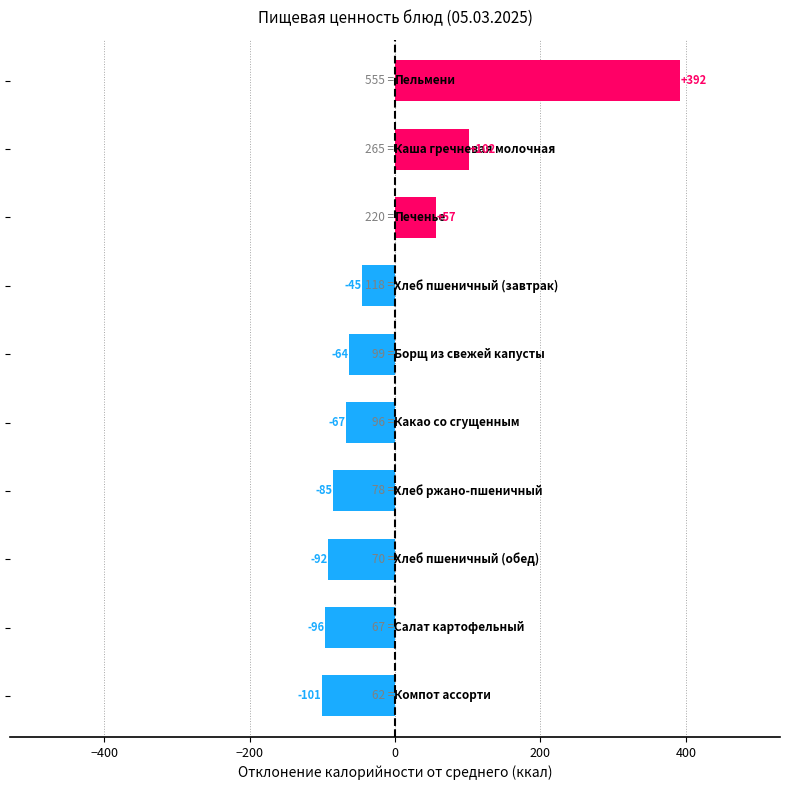

What is the greatest value displayed?

392.1